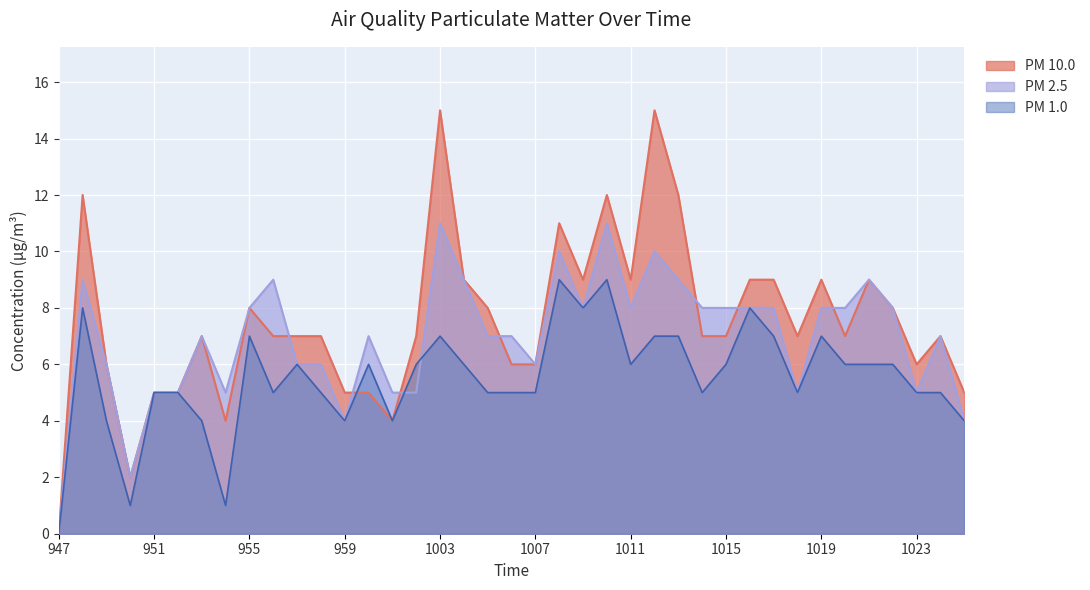

Is it true that PM 10.0 equals 7 at 1015?

True